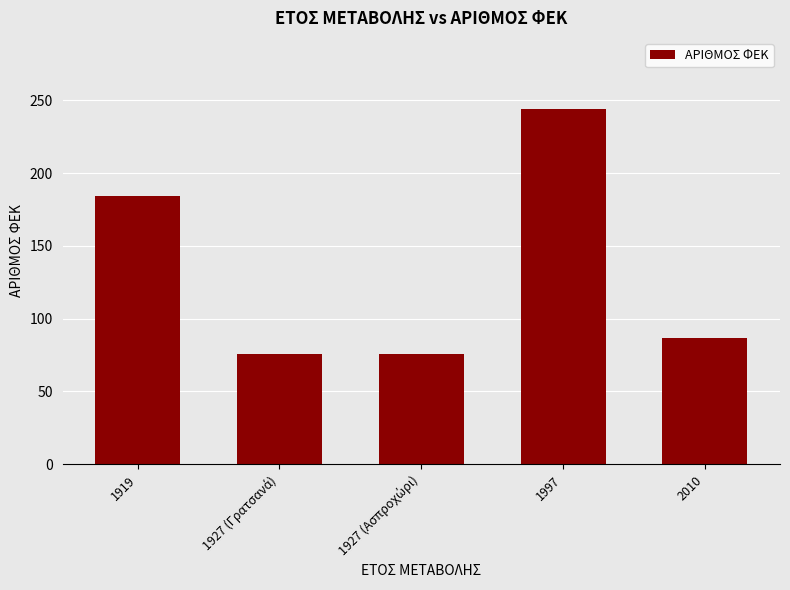

What is the value of the 2nd bar from the left?

76